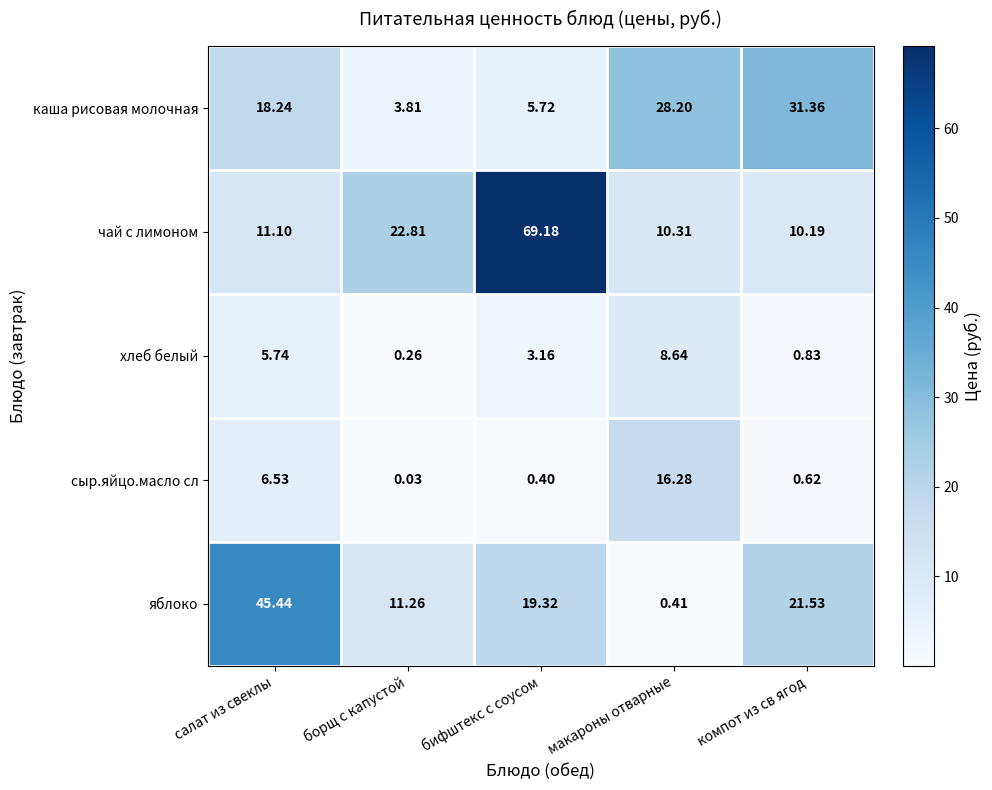

What is the spread (max minus min) of values at борщ с капустой?

22.8